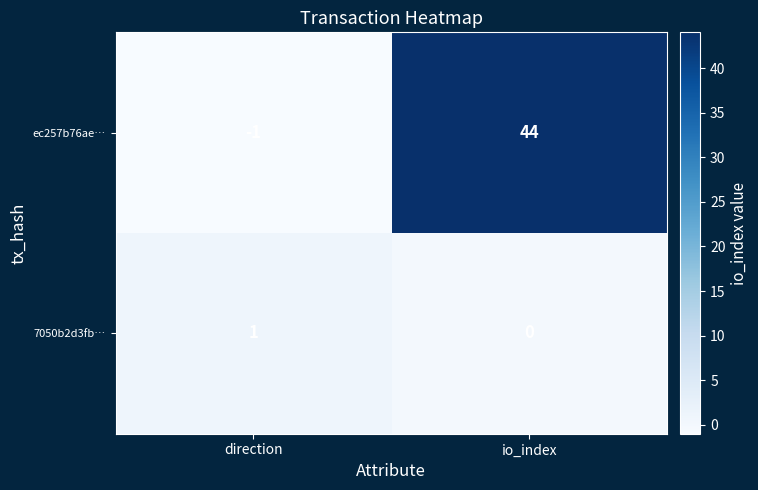

Which series has the largest range (max minus min)?

ec257b76ae…